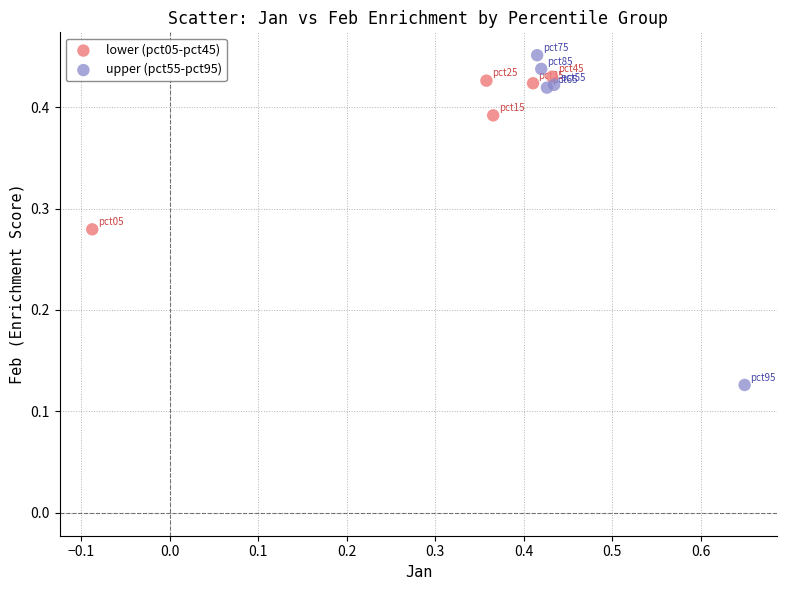

Which series has the largest Y range (max minus min)?

upper (pct55-pct95)